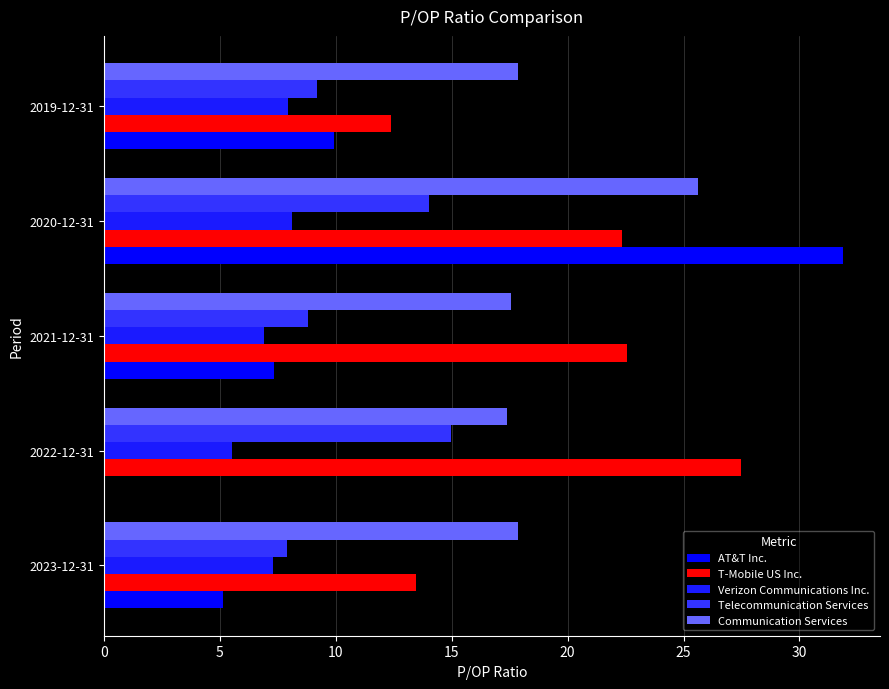

How many data points does each series have?

5